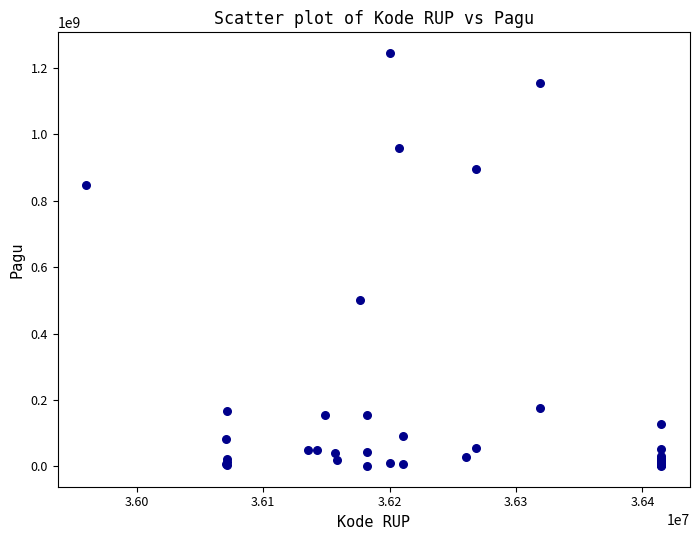

What Y value in the scatter plot is closest to 622840000?

499932000